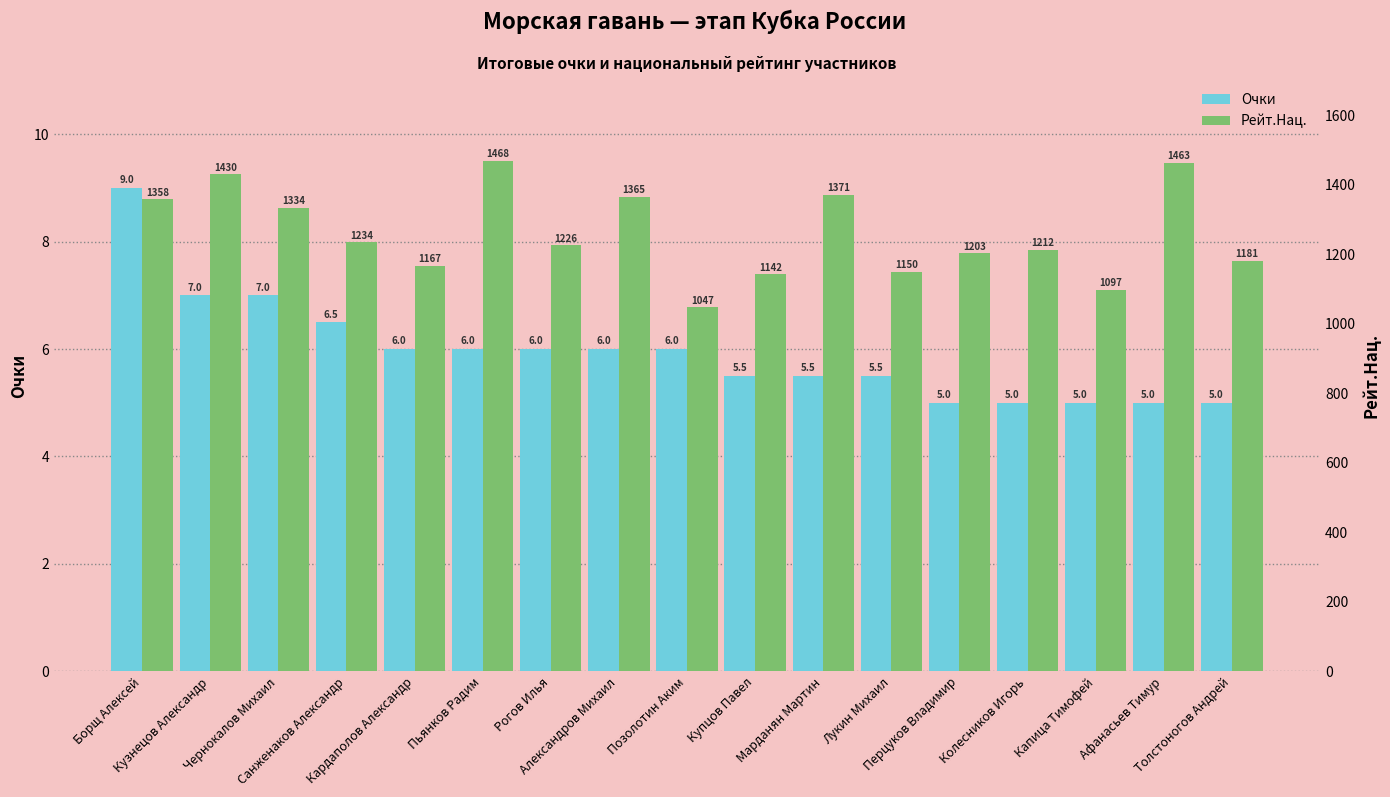

List the series in order of their overall mean, highest first.

Рейт.Нац., Очки